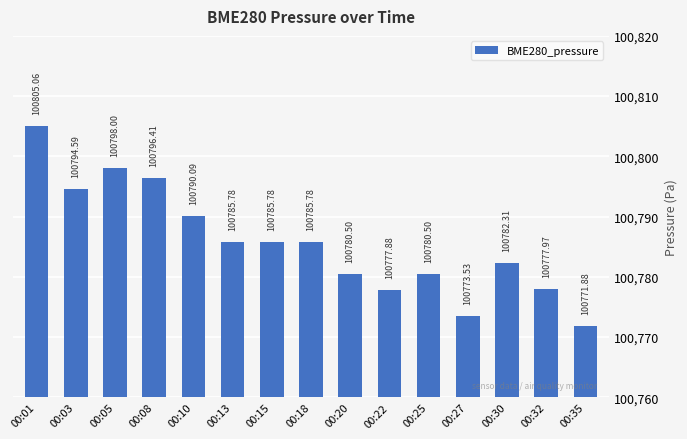

Are the bars grouped side by side (vs. stacked)?

No